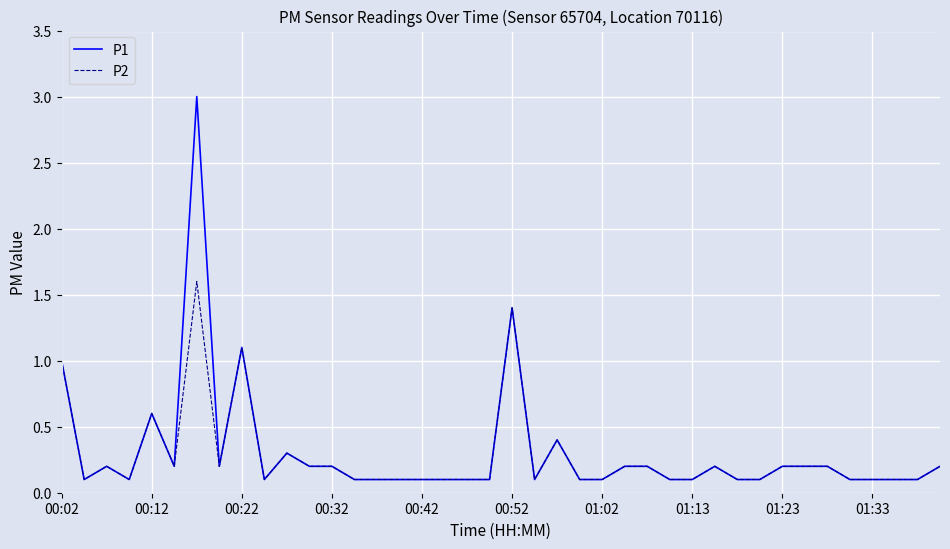

What is the greatest value displayed?

3.0